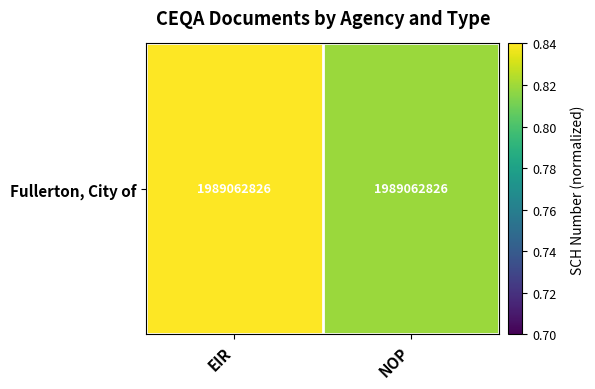

Reading left to right, transcribe all the data shown in this chart.

EIR=0.8	NOP=0.8